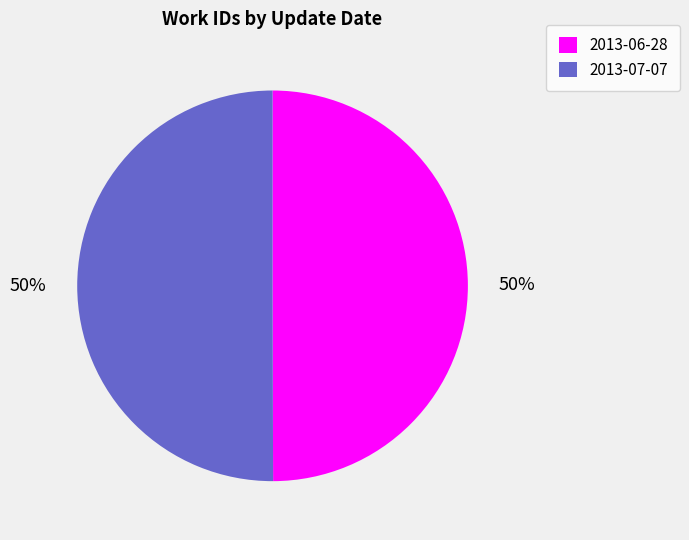

What is the ratio of the value at 2013-06-28 to the value at 2013-07-07?

1.0